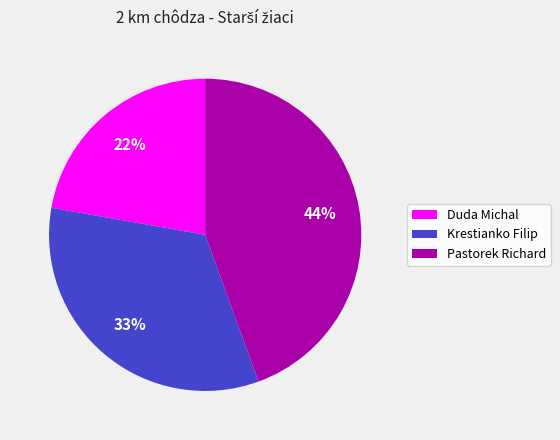

Combined, do Pastorek Richard and Krestianko Filip account for over 50%?

Yes